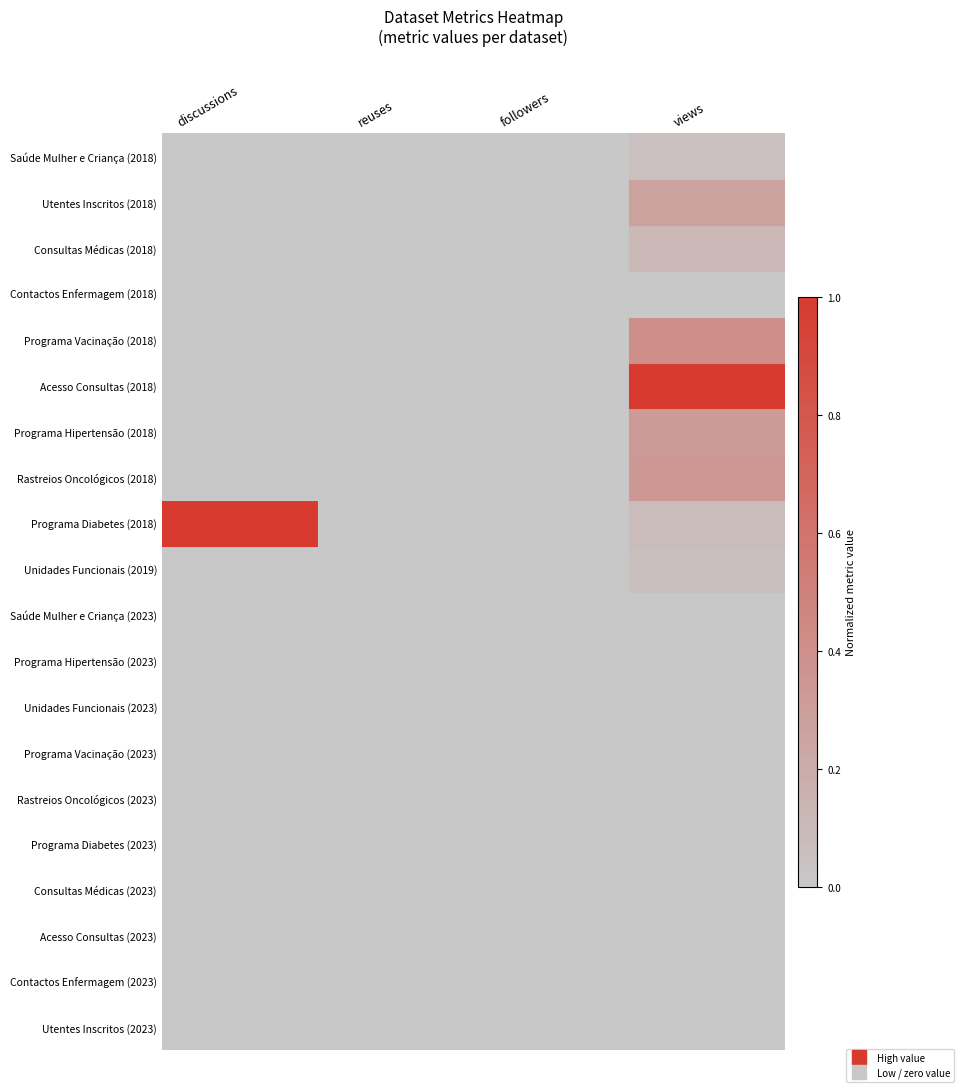

What is the difference between the highest and lowest values at discussions?

1.0